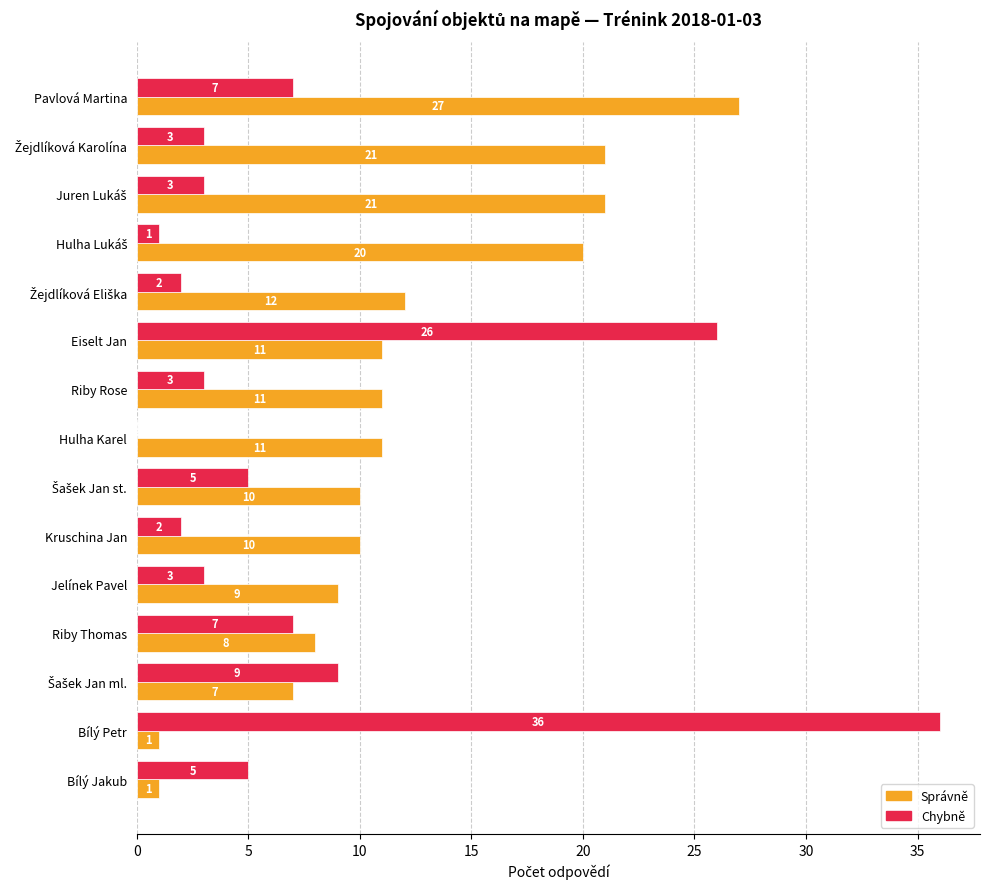

The Chybně series shows 4 at Pavlová Martina. True or false?

False